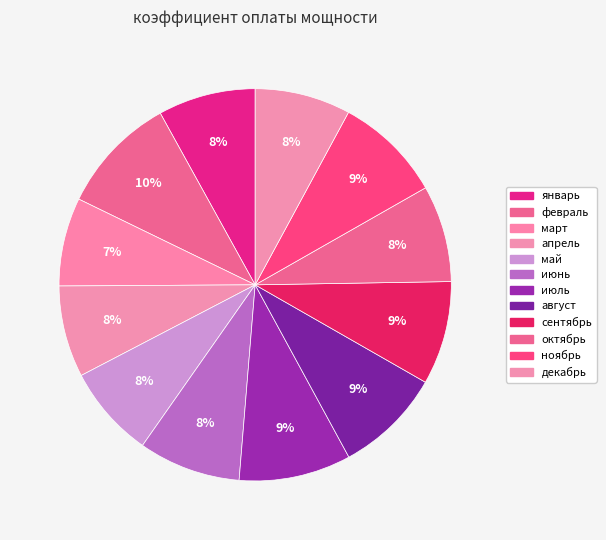

What percentage is NOT represented by август?

91.2%